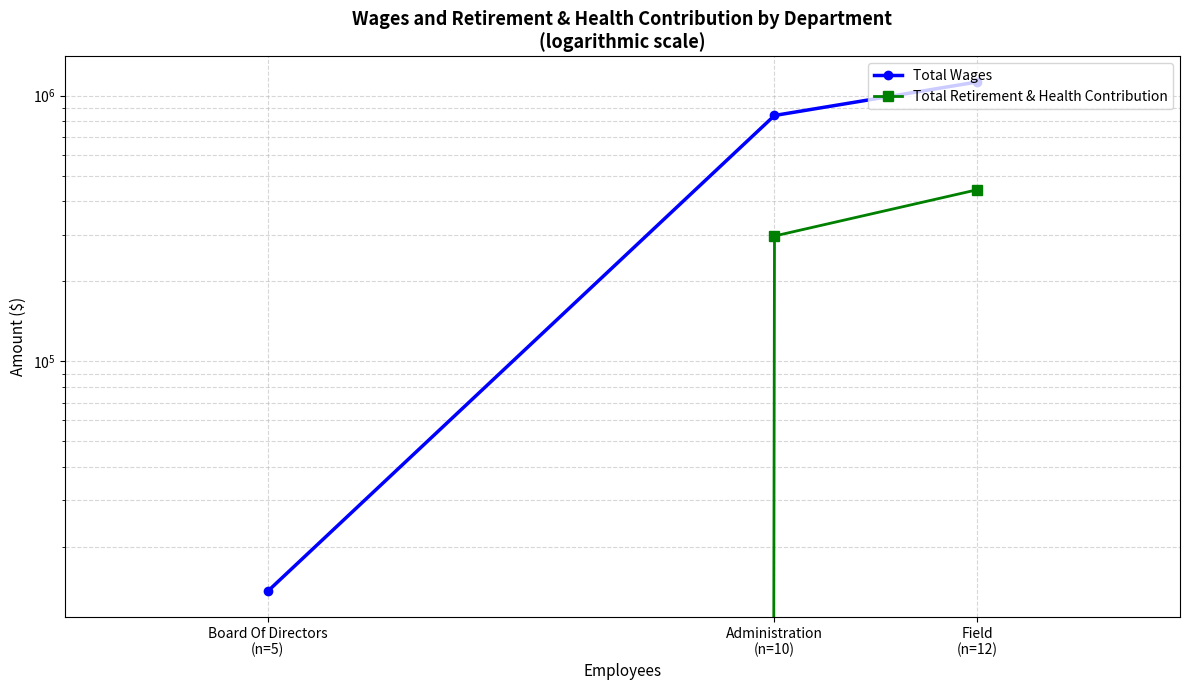

How many values in the Total Wages series are below 841337?

1